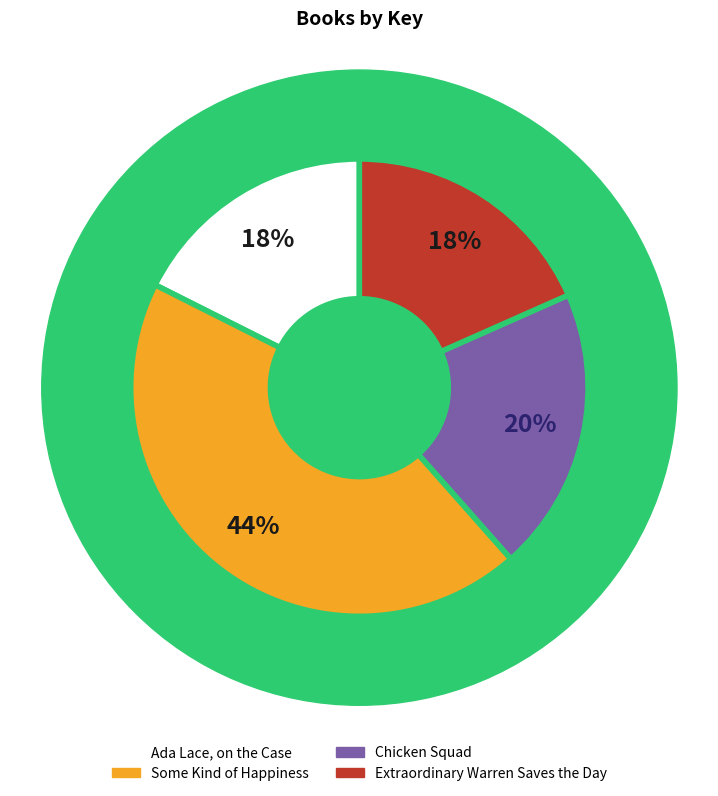

How many segments does this pie chart have?

4